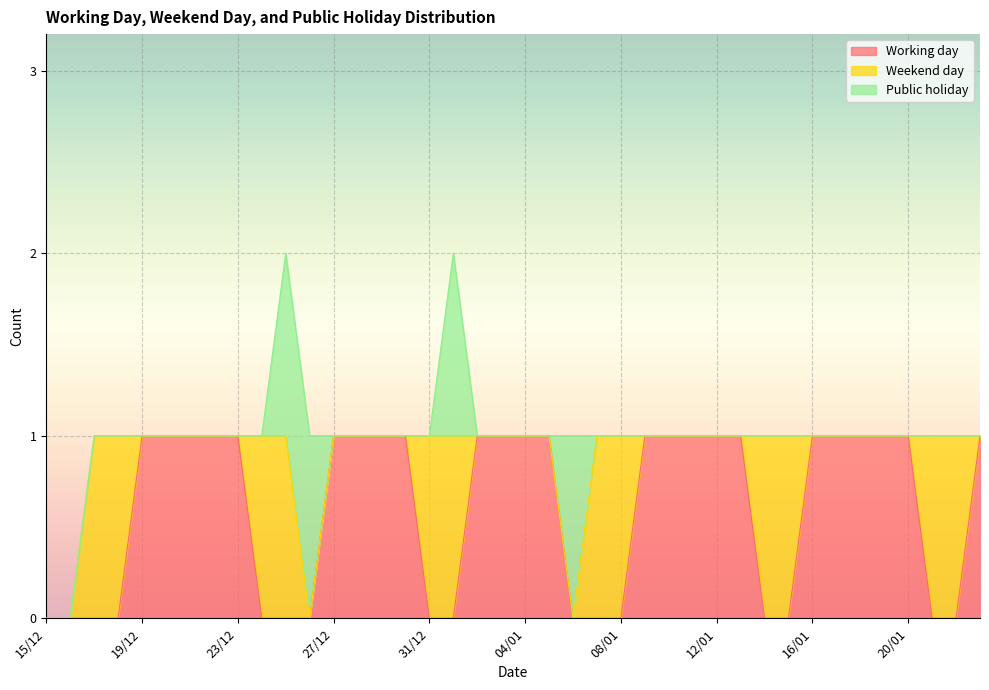

What is the label of the 33rd point from the left?

16/01